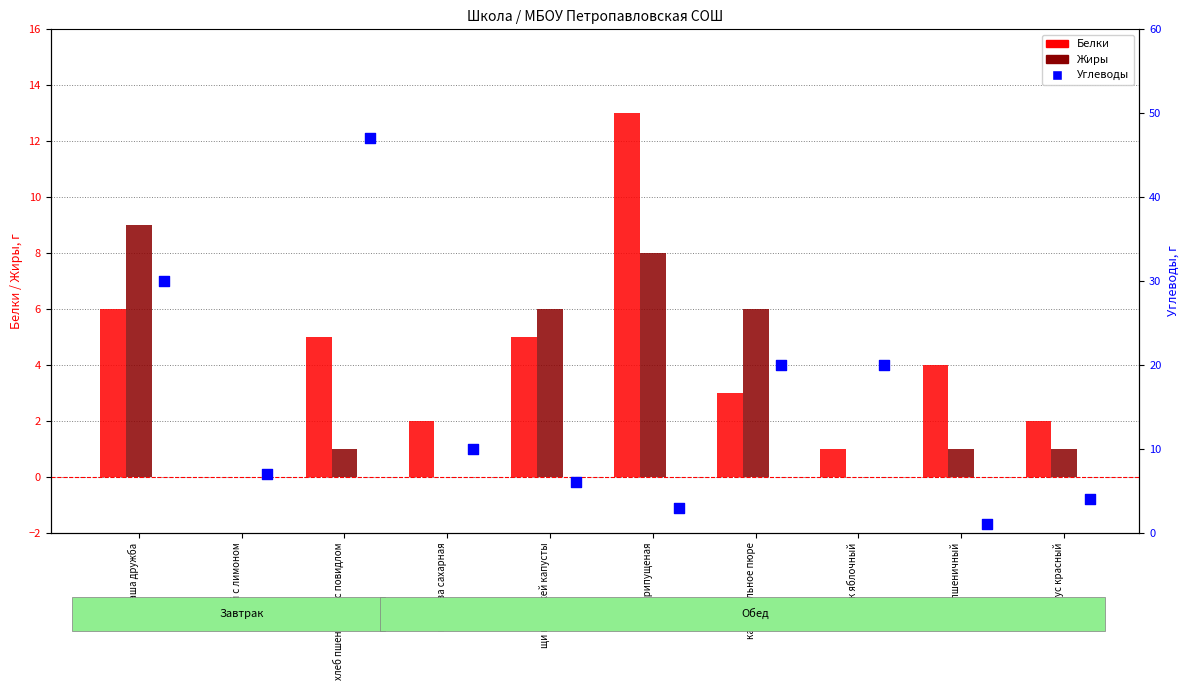

Which series reaches the minimum Y coordinate?

Белки